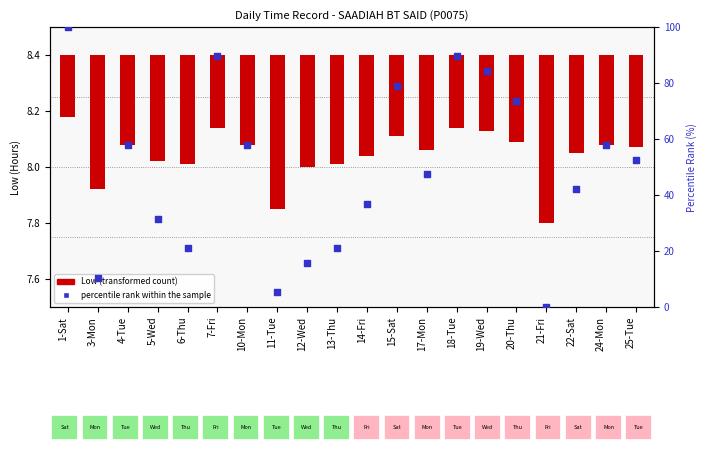

Which series contains the highest Y value?

percentile rank within the sample